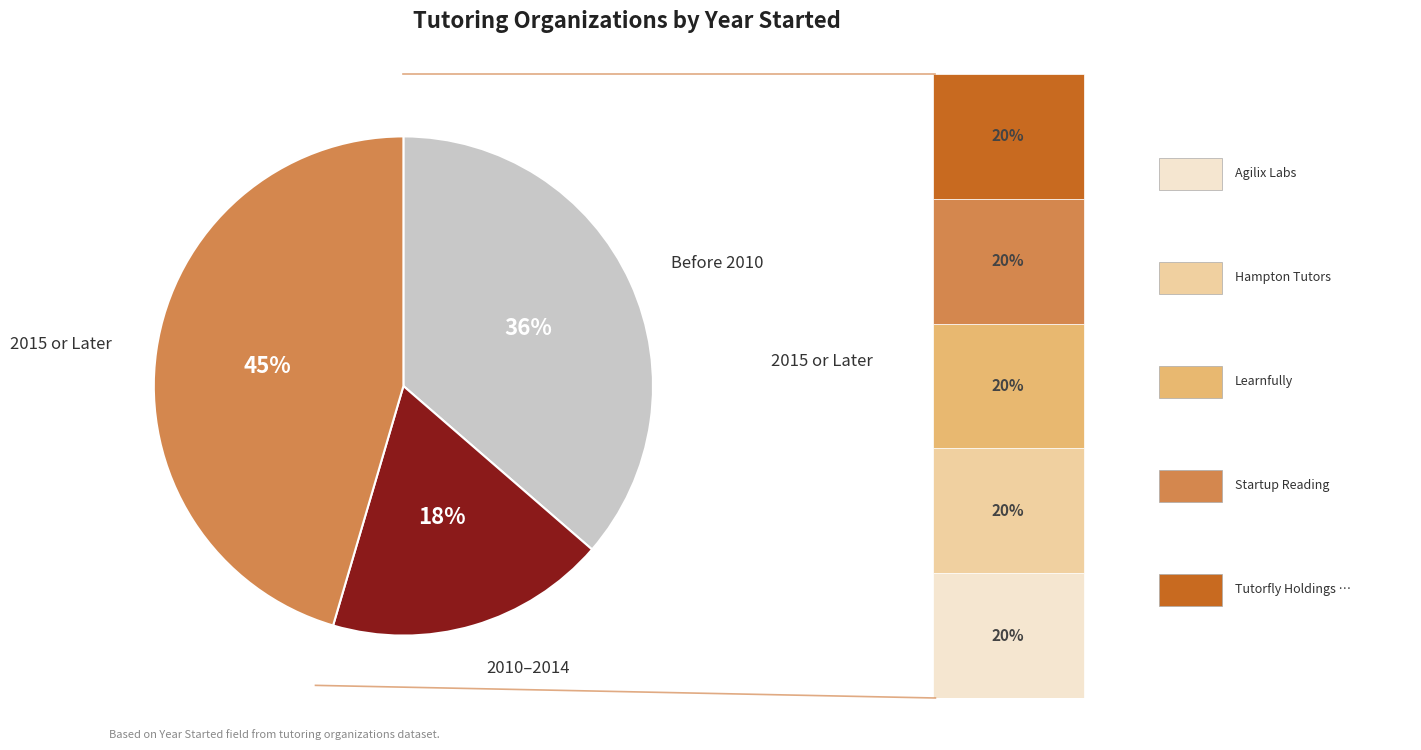

Does any single category account for the majority?

No